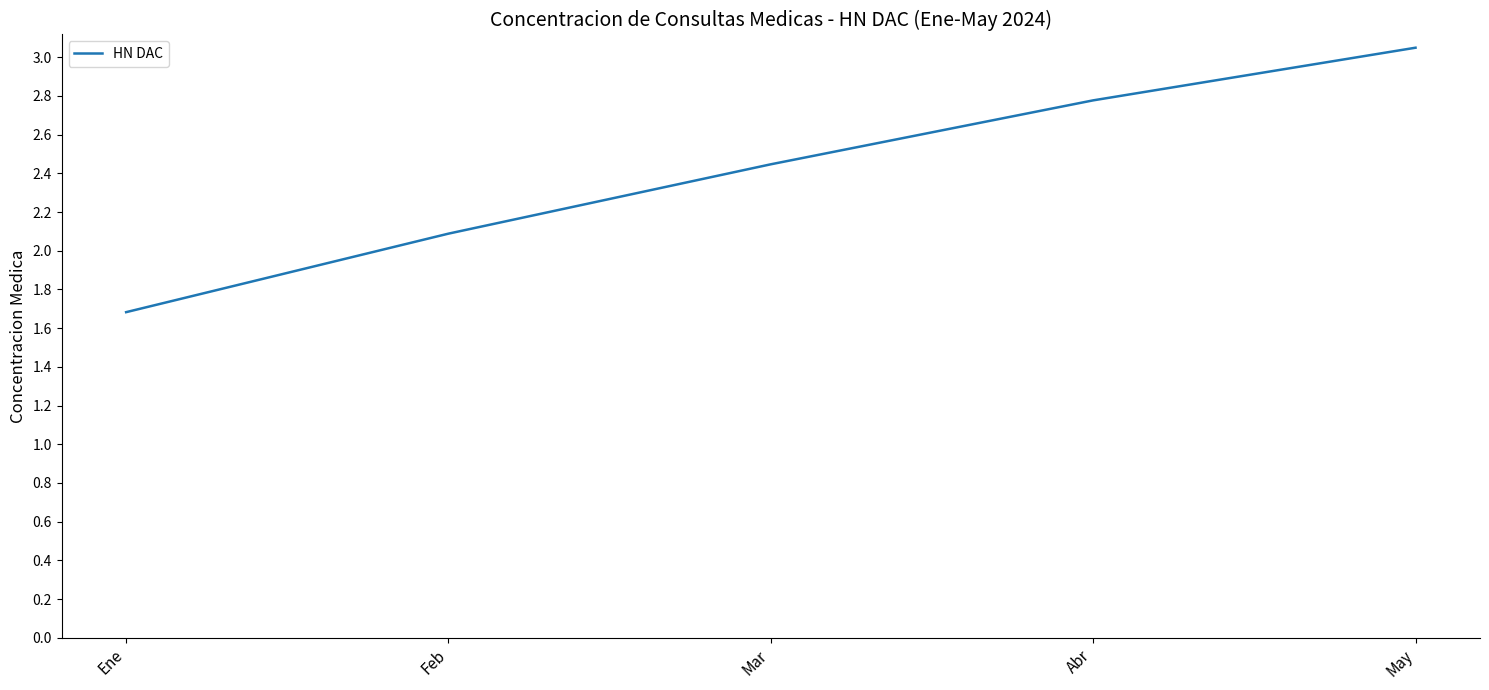

What is the ratio of the value at Feb to the value at Abr?

0.8